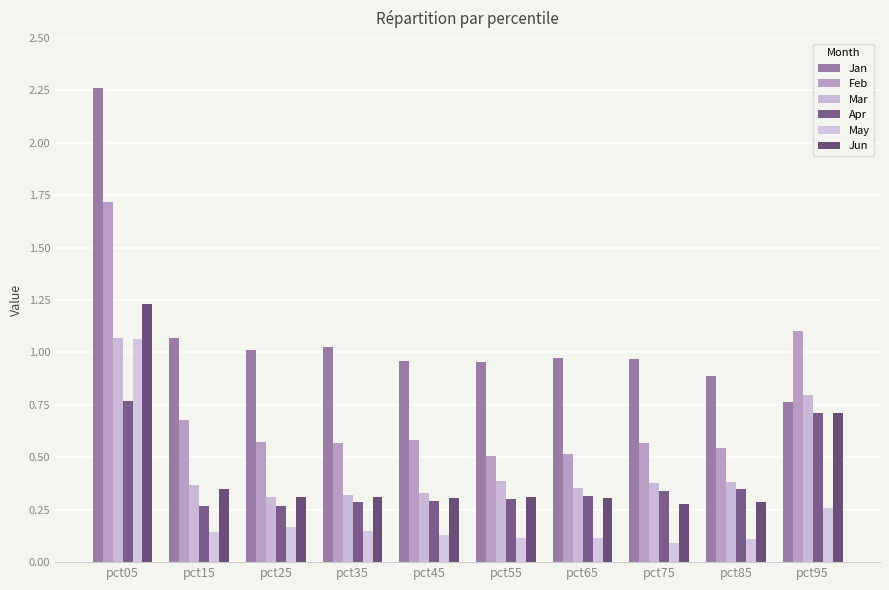

At which category is the sum across all series the highest?

pct05